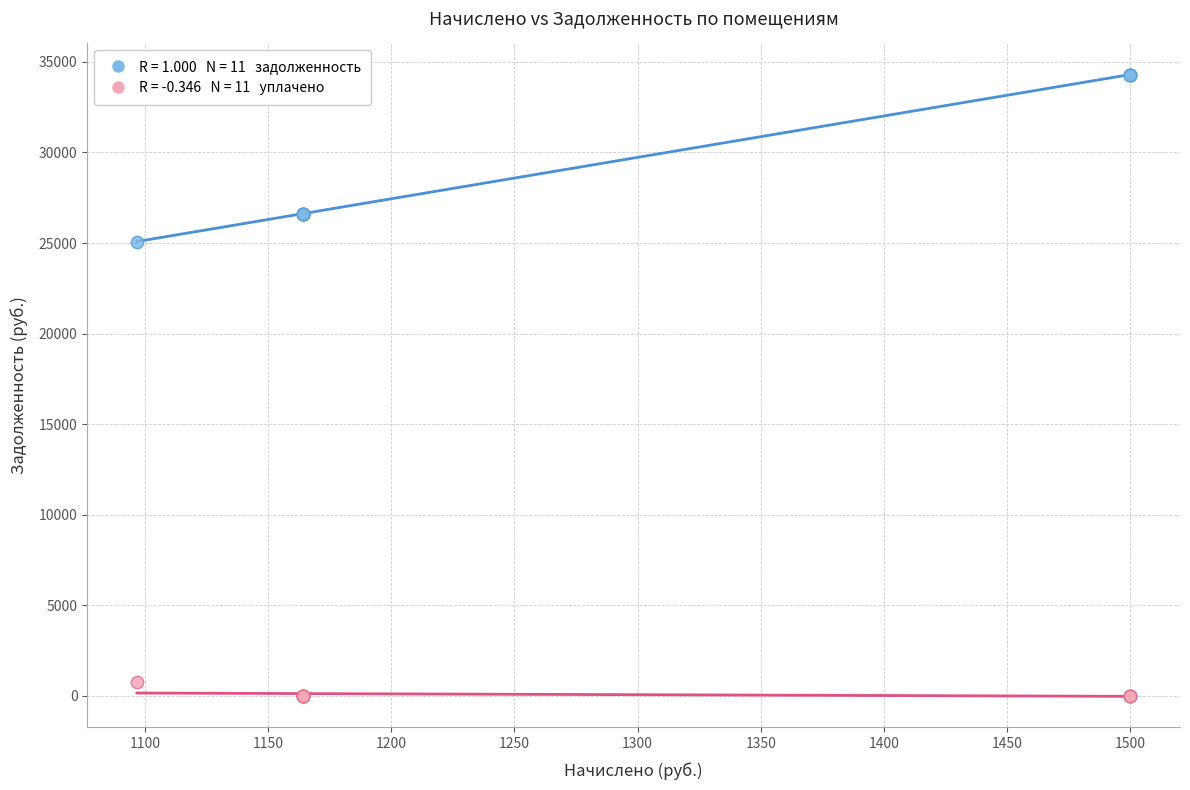

Across all series, what Y value is closest to 17152?

25083.8